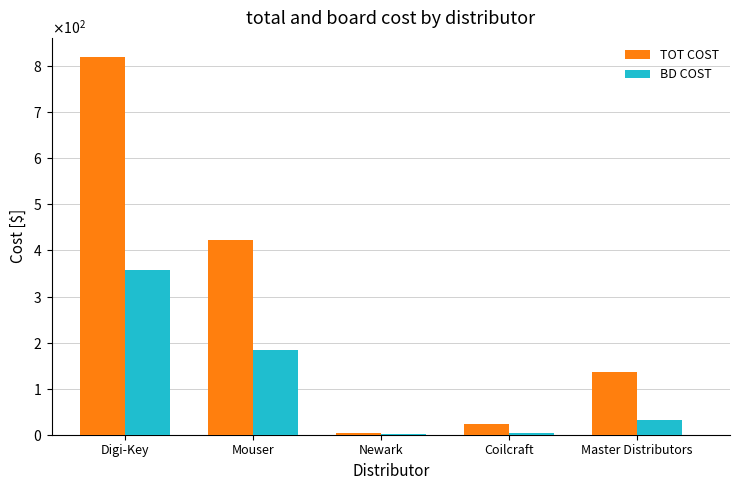

Between Mouser and Master Distributors, which series saw the biggest shift?

TOT COST